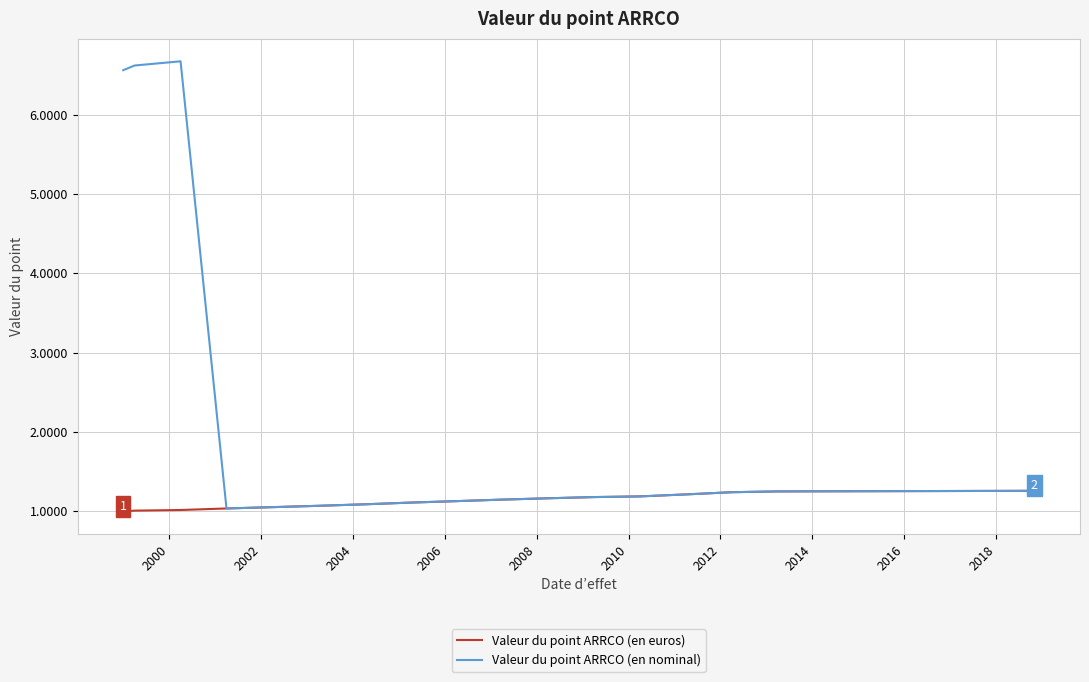

Which series has the largest total across all categories?

Valeur du point ARRCO (en nominal)